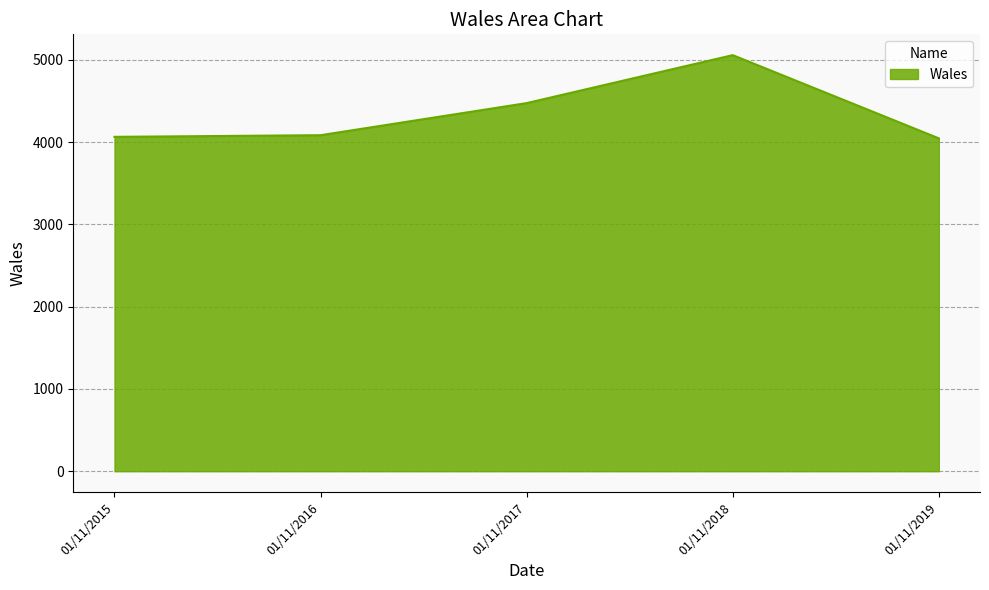

Where is the data nearest to the value 4551?

01/11/2017